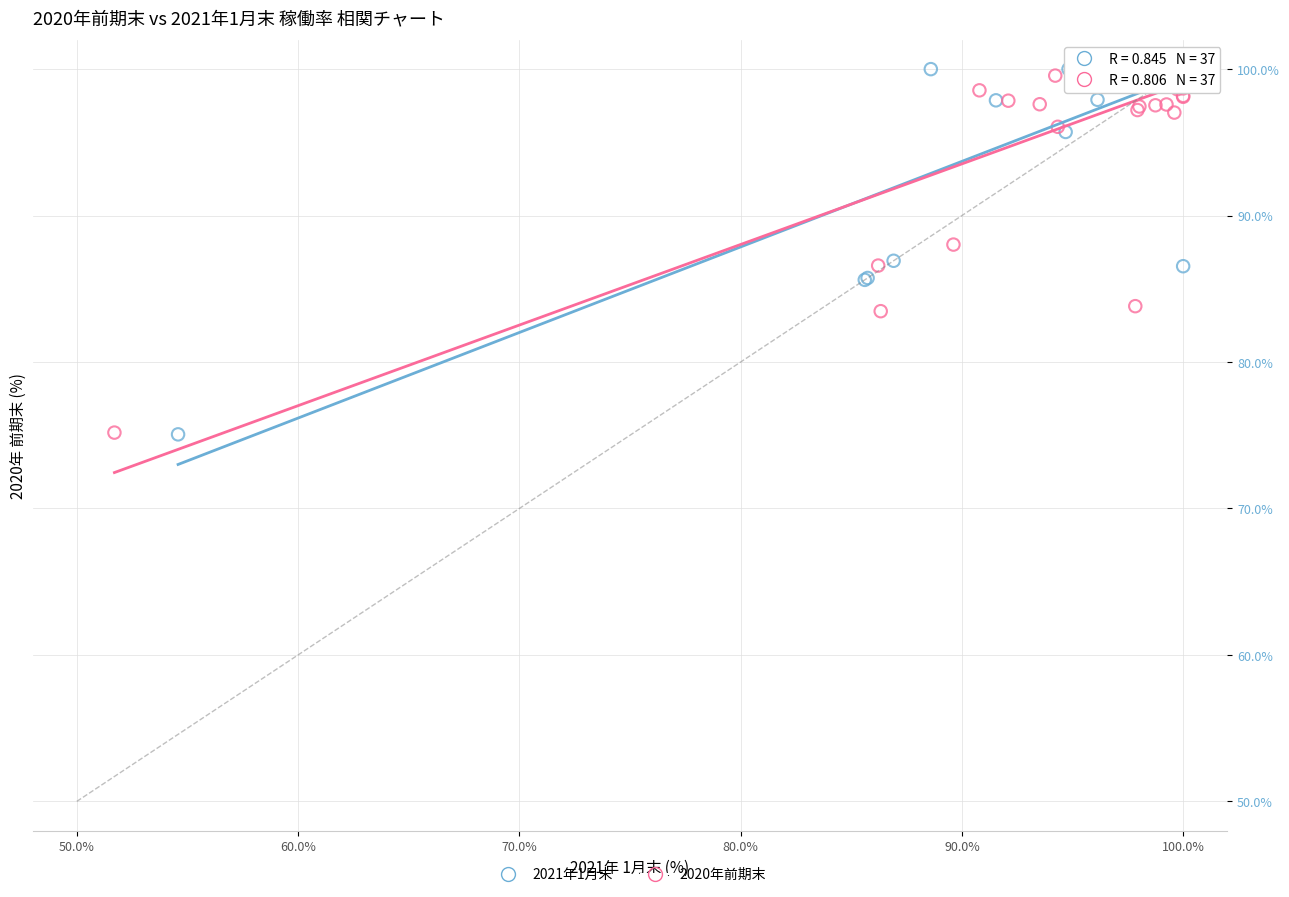

What are all the series names shown in the legend?

2021年1月末, 2020年前期末